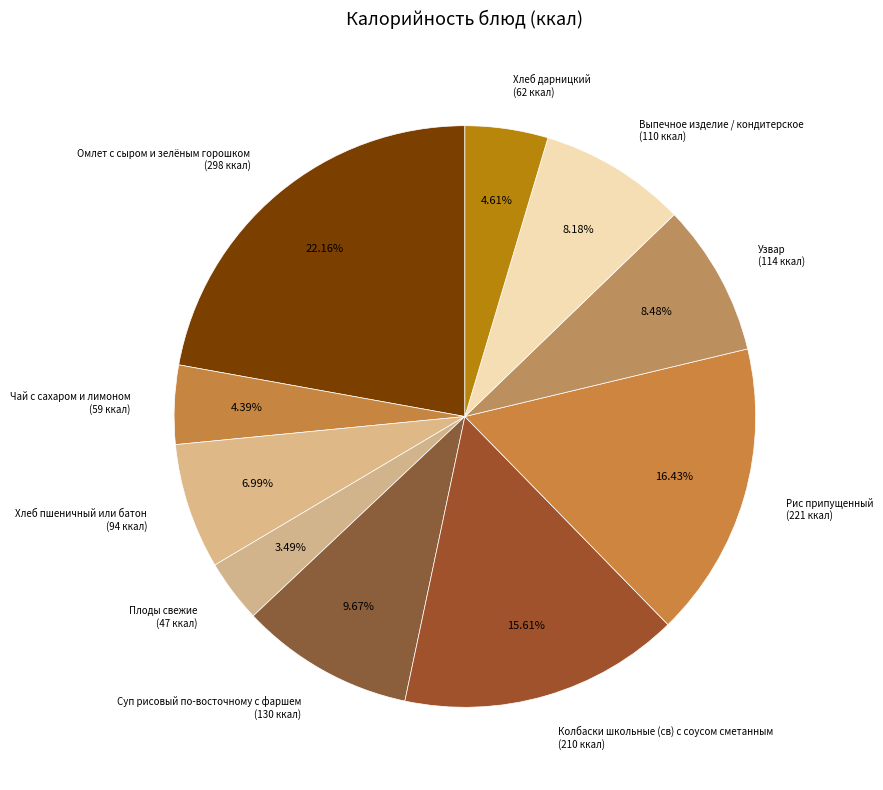

To the nearest percent, what is the difference between the Выпечное изделие / кондитерское and Плоды свежие slice percentages?

5%